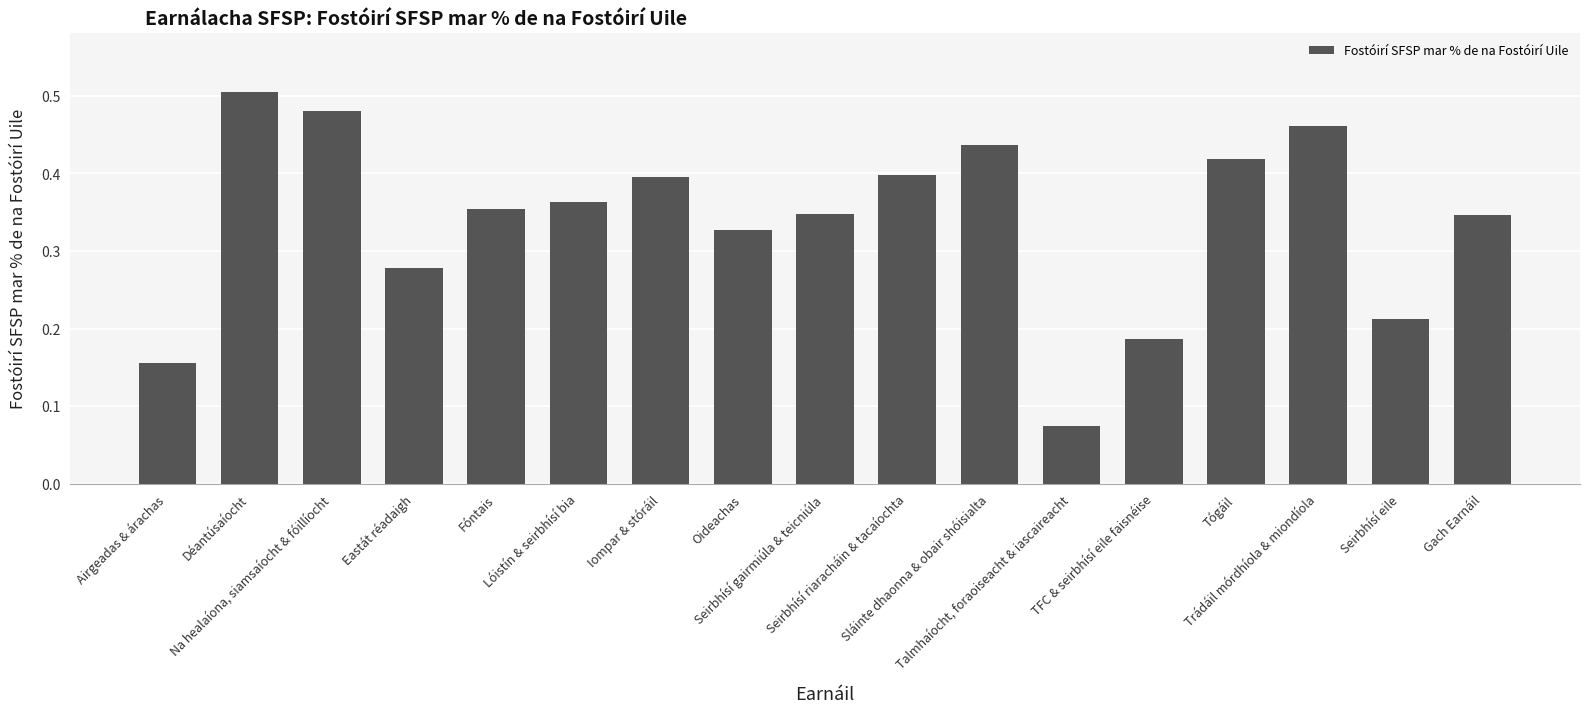

Count the values in the range 0 to 1.

17